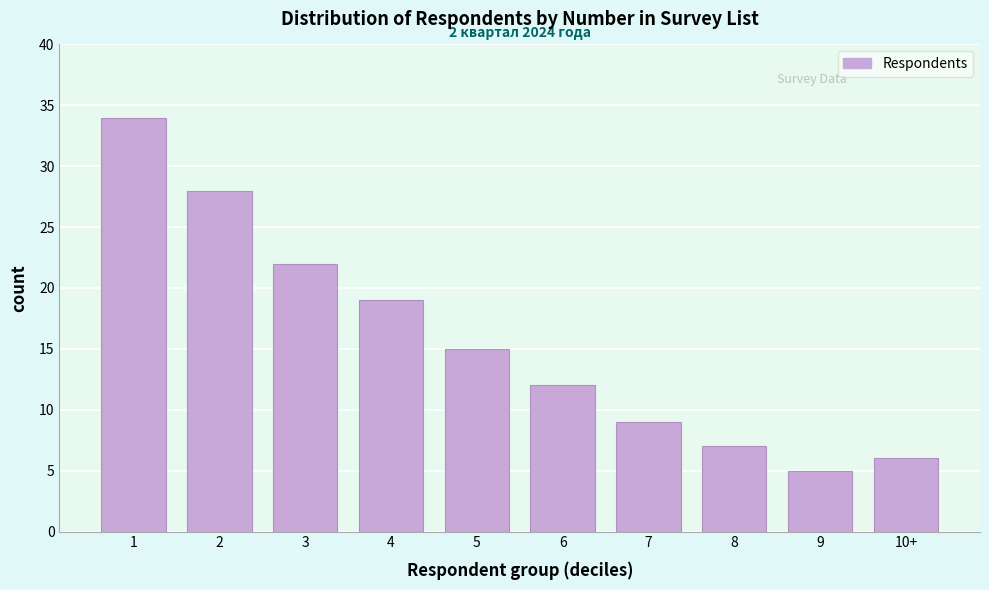

Reading left to right, what are all the values shown in this chart?

1=34	2=28	3=22	4=19	5=15	6=12	7=9	8=7	9=5	10+=6